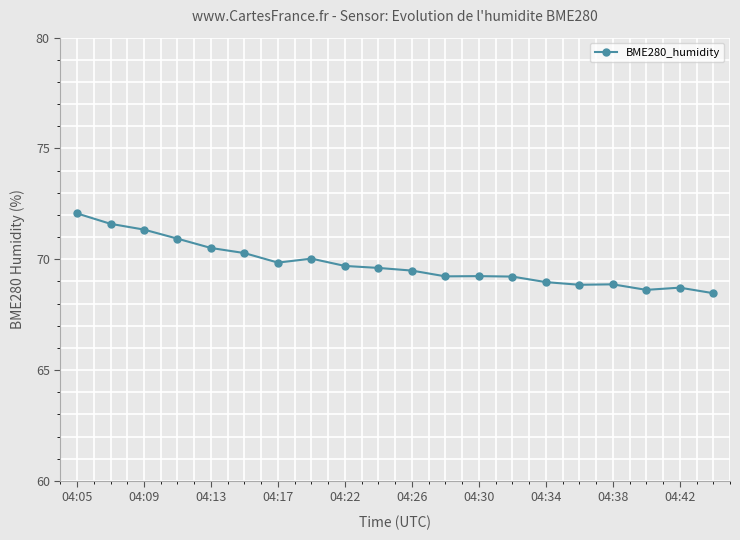

What is the value of the 14th point from the left?

69.2